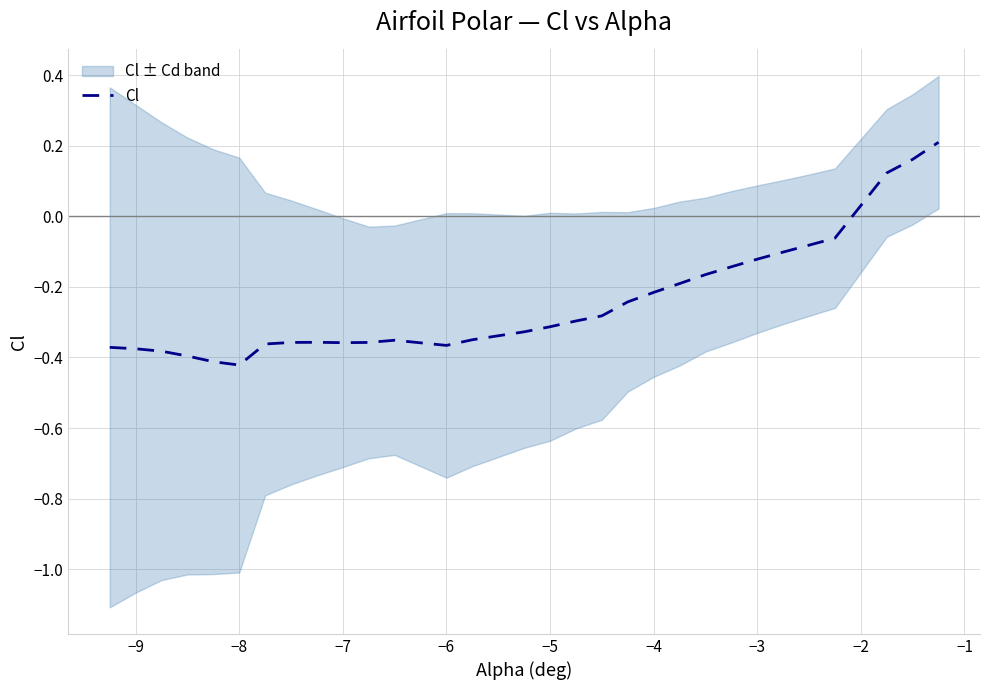

The value of Cl at −4 is -0.2. True or false?

True